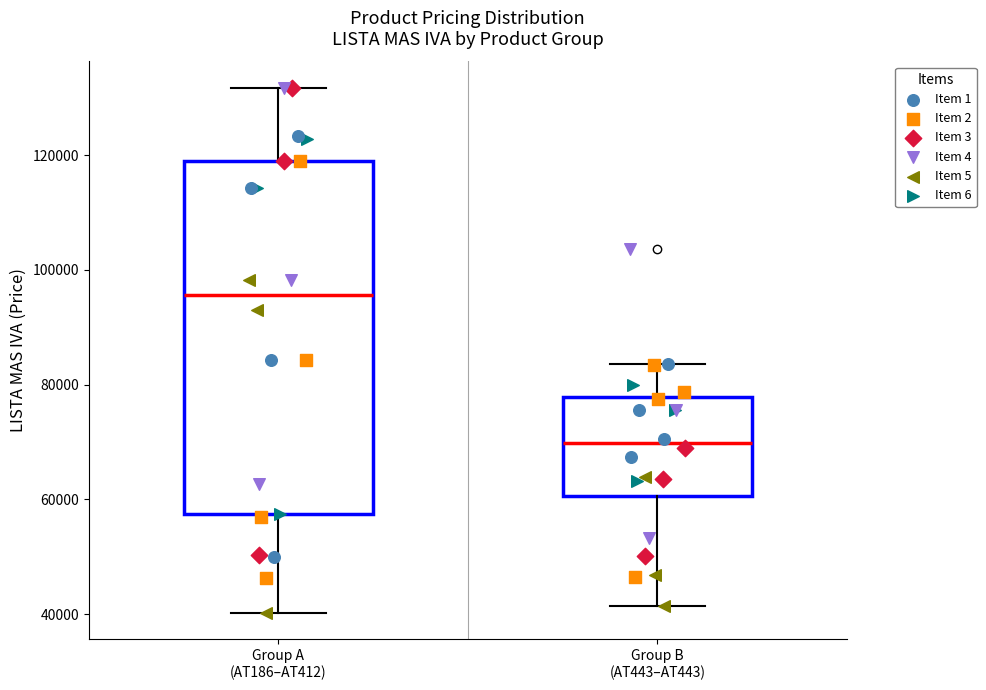

Where is the lower edge of the box for Group A (AT186–AT412) on the y-axis? The values are not printed on the chart, so give them approximately, as read against the axis.

58000